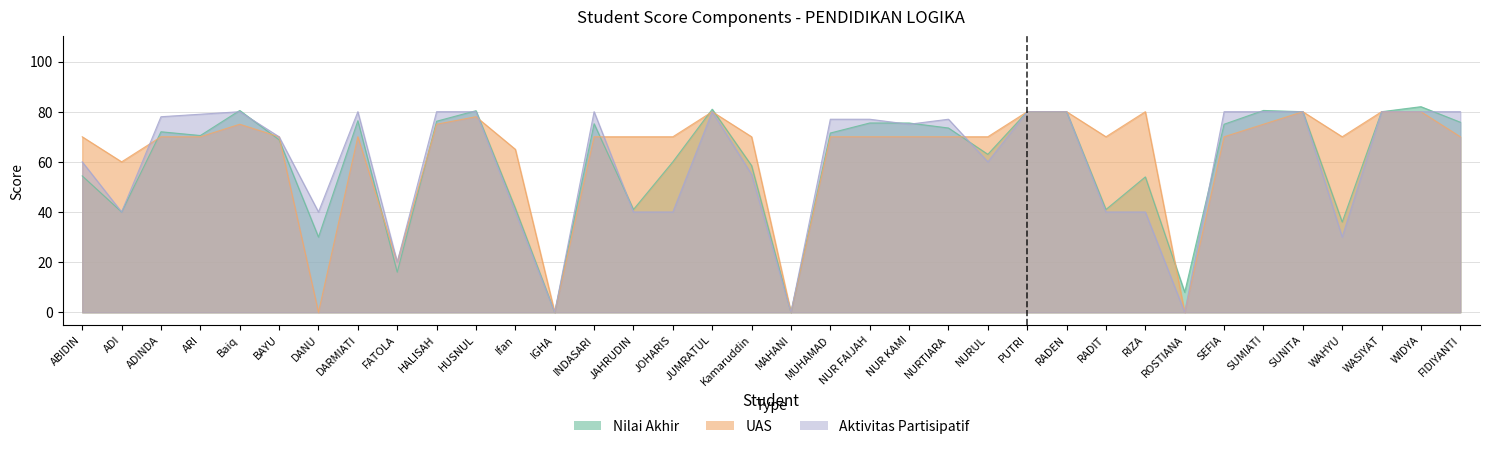

At which category is the sum across all series the highest?

WIDYA